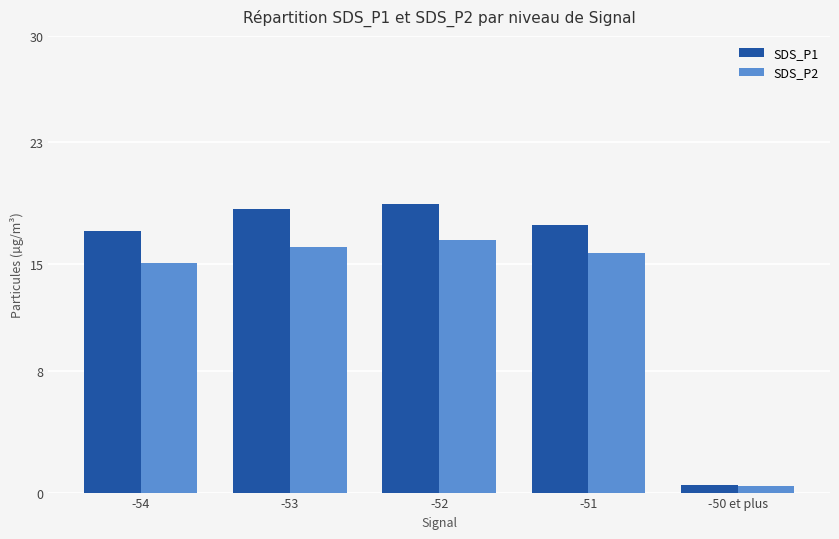

What is the smallest value displayed?

0.4